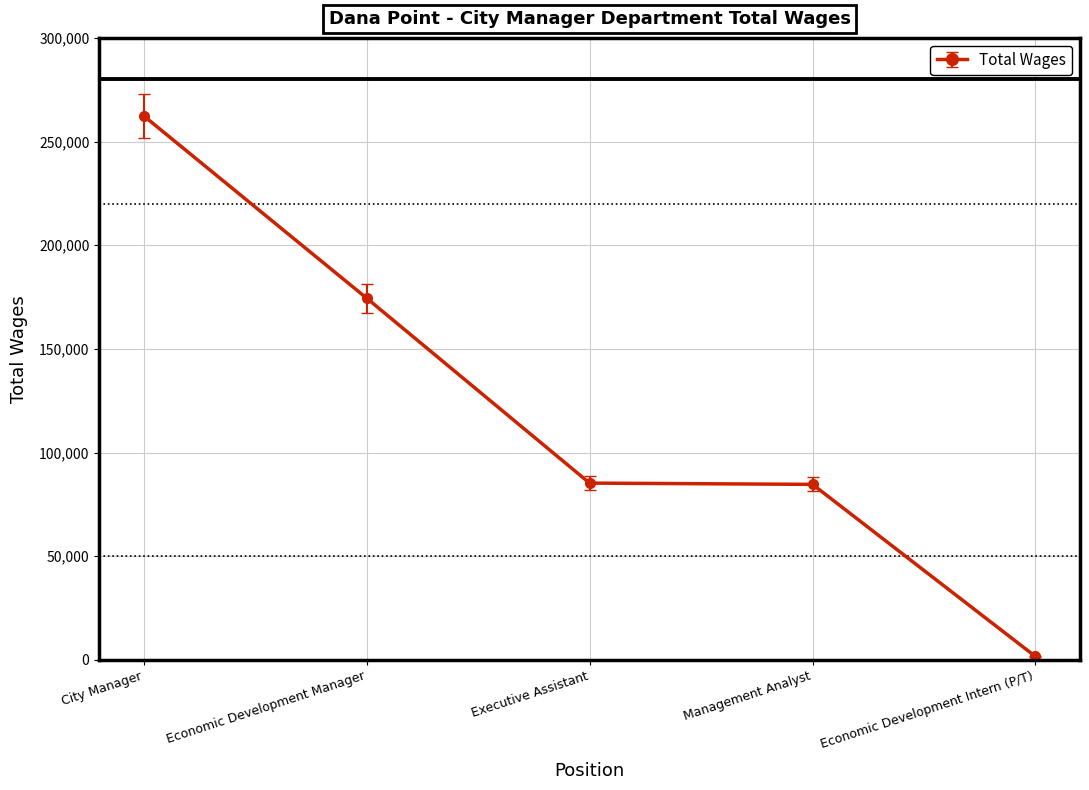

Which has a higher value, Executive Assistant or City Manager?

City Manager